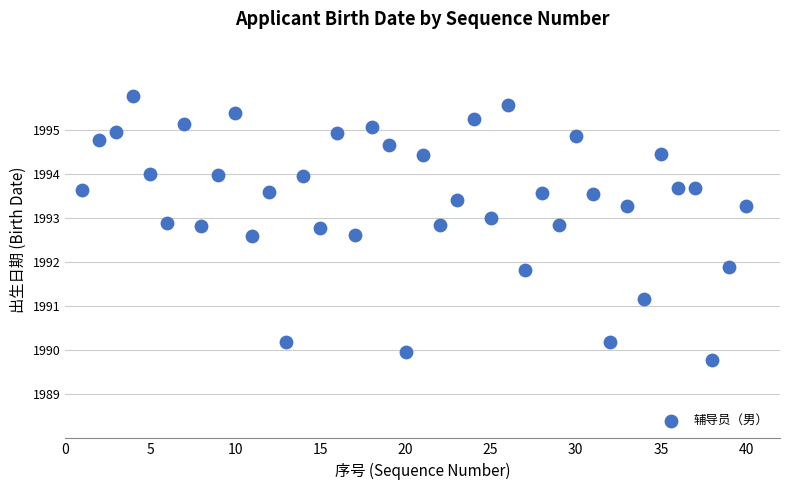

What is the range of X values (max minus min)?

39.0